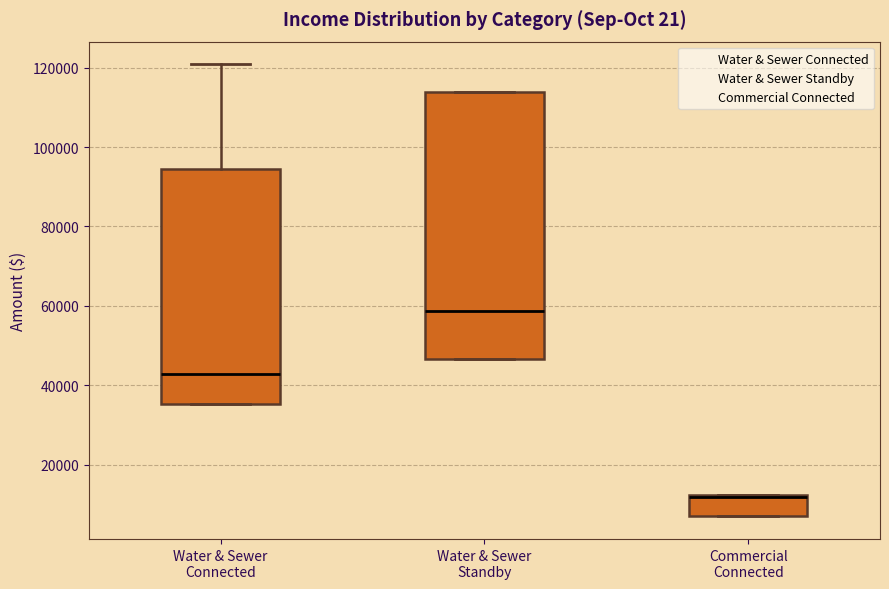

Comparing the boxes themselves (not the whiskers), which one is the tallest?

Water & Sewer Standby